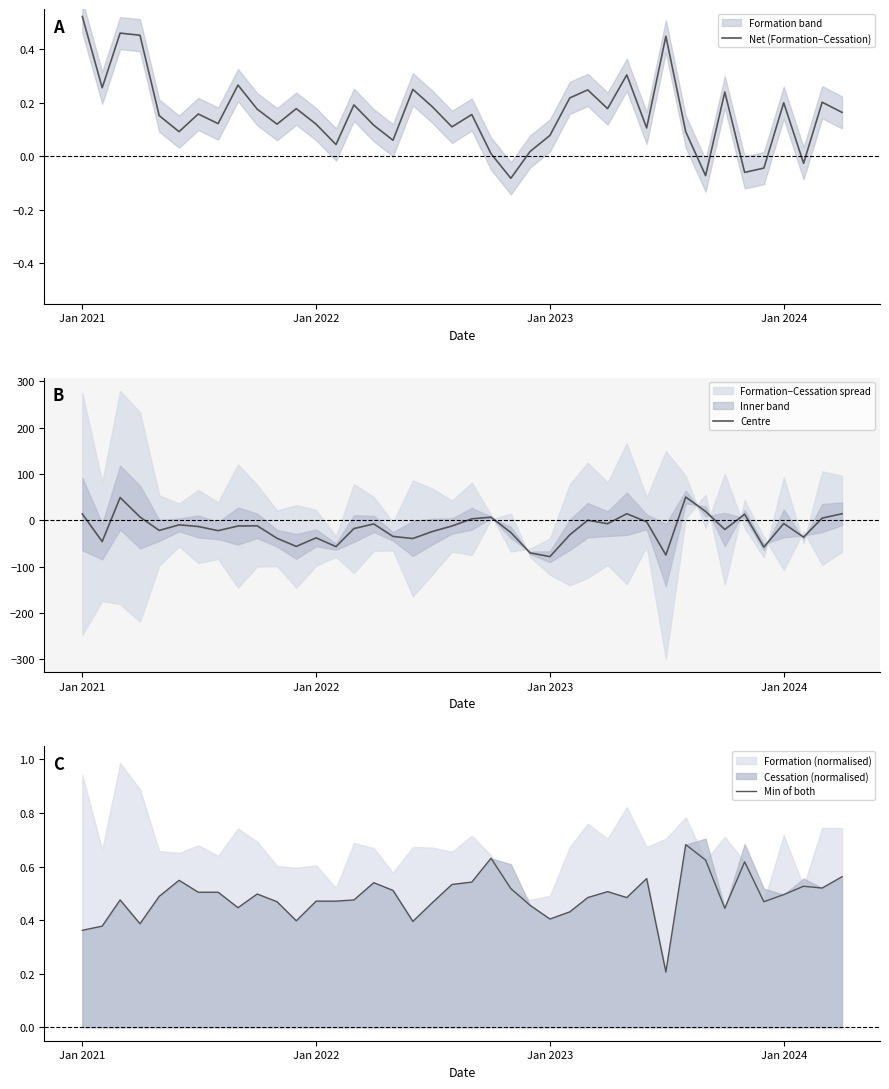

Which category has the highest value in the Net (Formation−Cessation) series?

Jan 2021